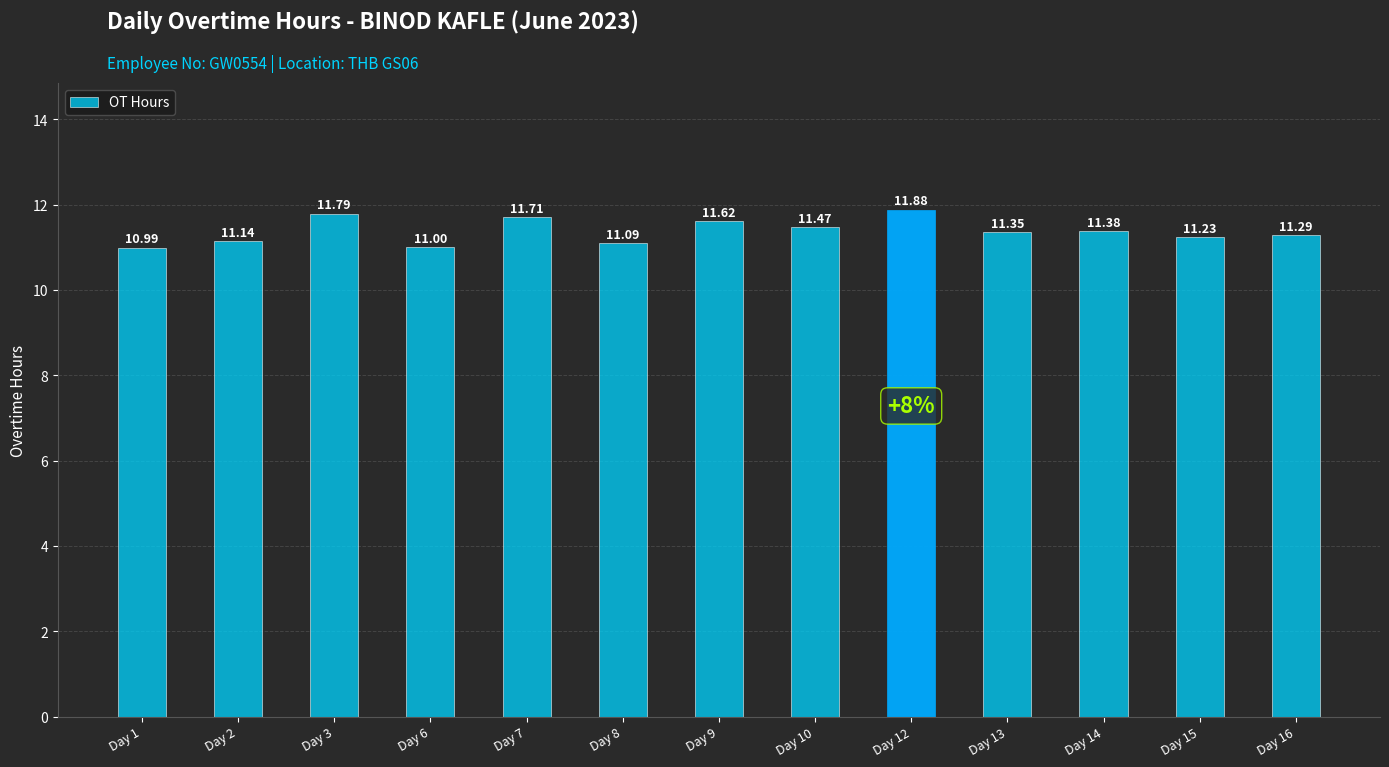

What is the difference between the values at Day 1 and Day 7?

0.7